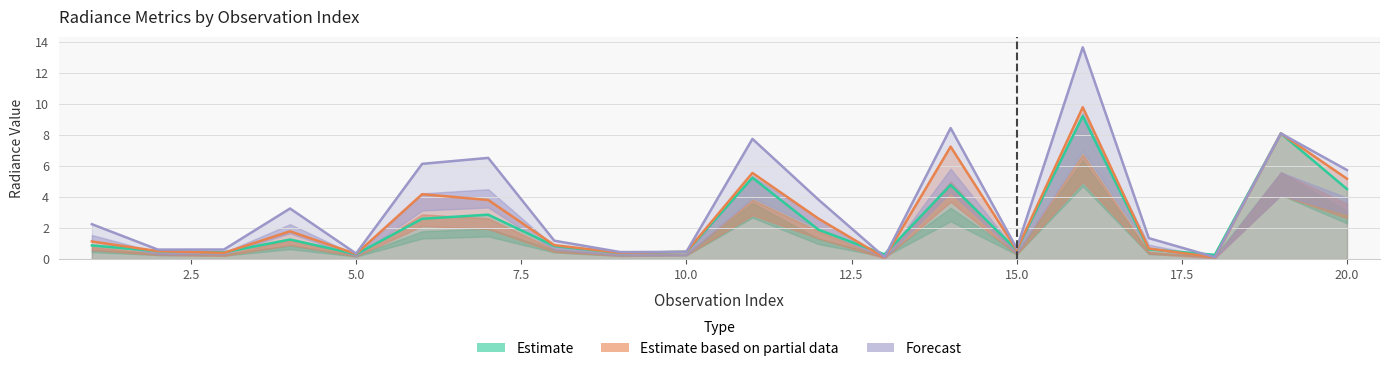

True or false: rade9_mult_nadir_norm has more than 1 points higher than both neighbors.

True